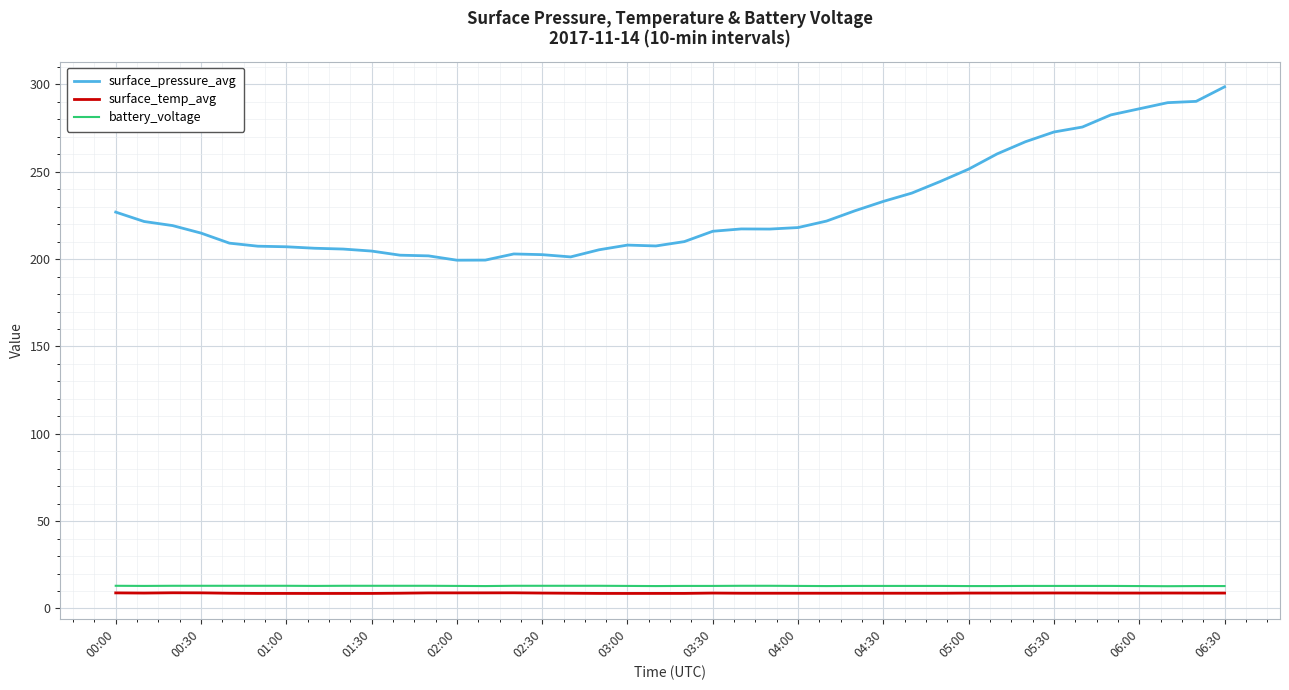

What is the difference between the maximum and minimum values in the surface_pressure_avg series?

99.3